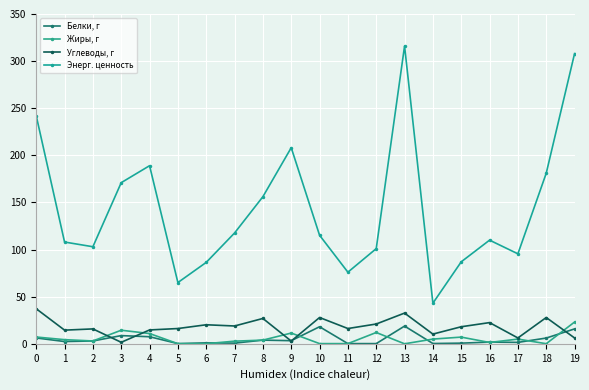

True or false: Энерг. ценность and Жиры, г cross at least once.

False